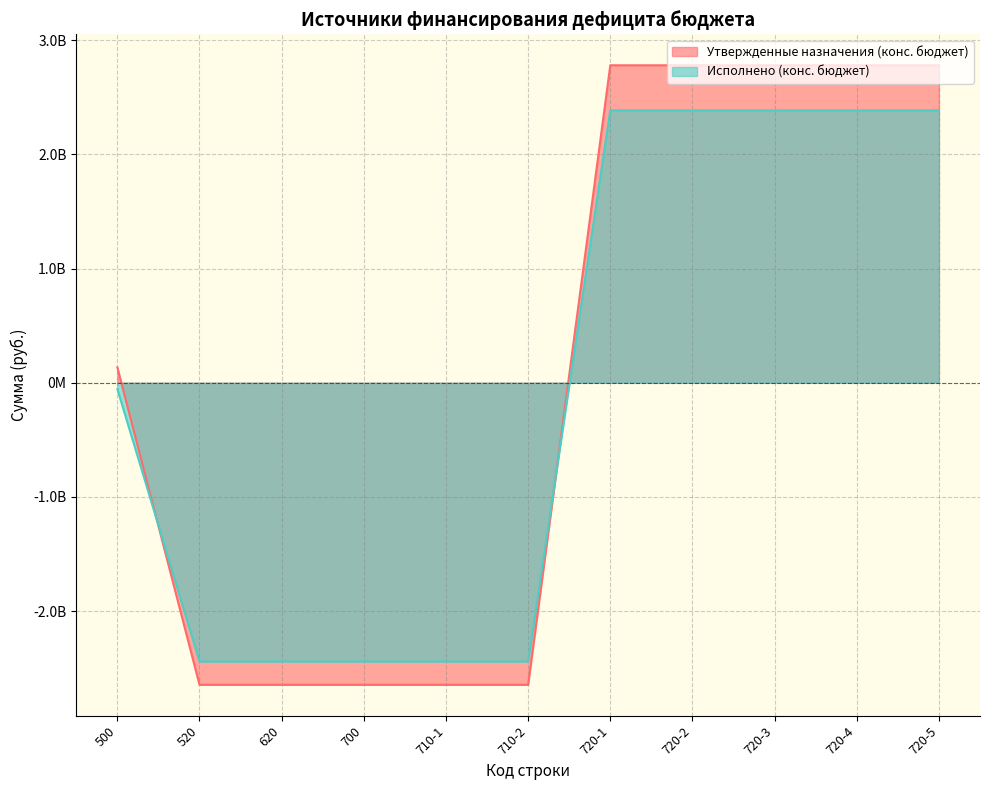

What is the difference between the second highest and minimum values in the Исполнено (конс. бюджет) series?

4826188957.8